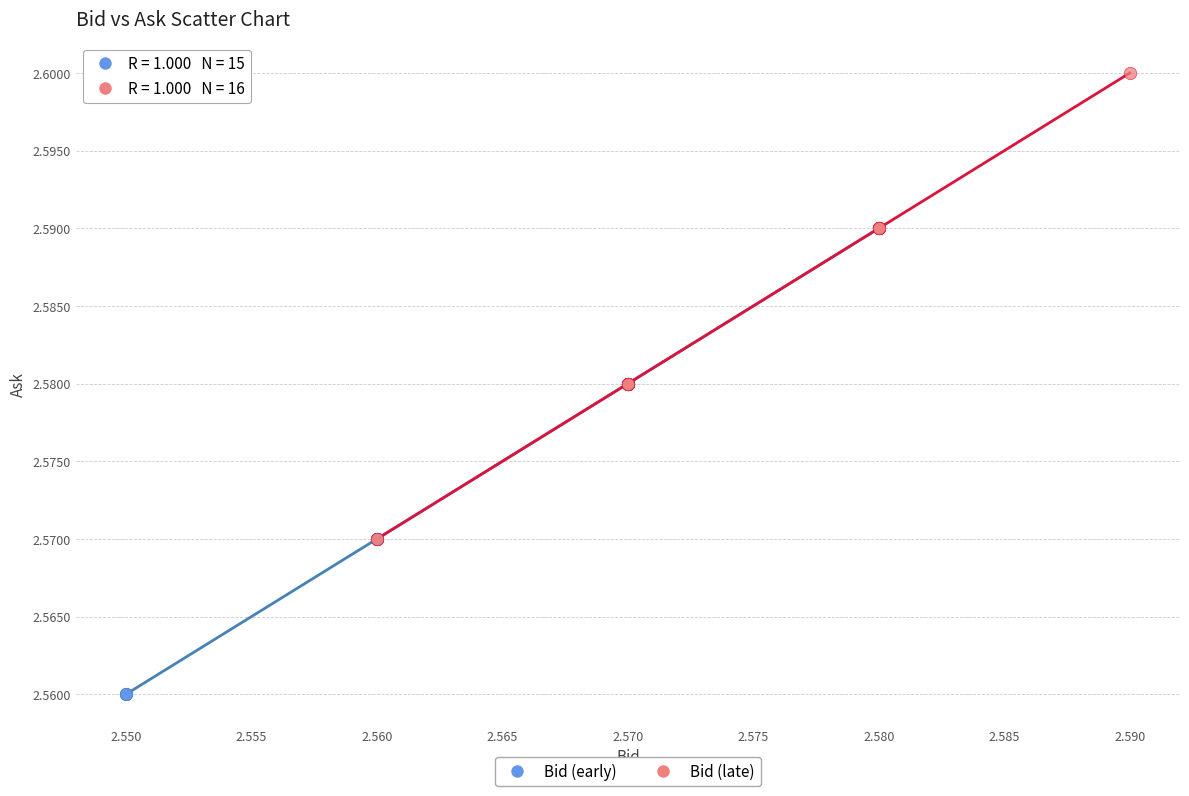

Which series reaches the minimum Y coordinate?

Bid (early)